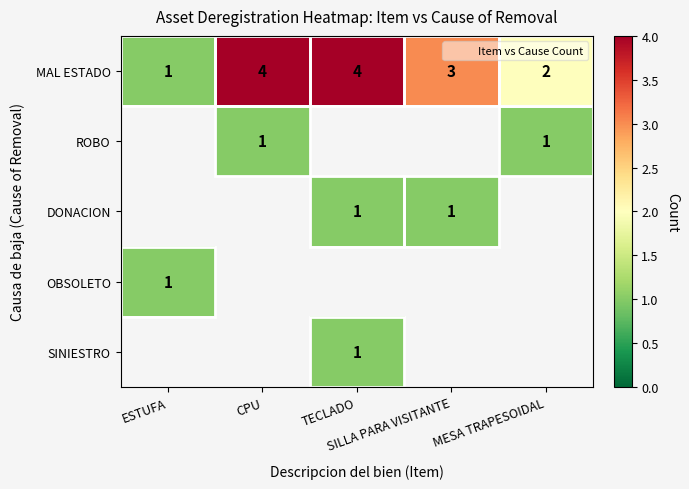

Which series changed the most between ESTUFA and CPU?

MAL ESTADO